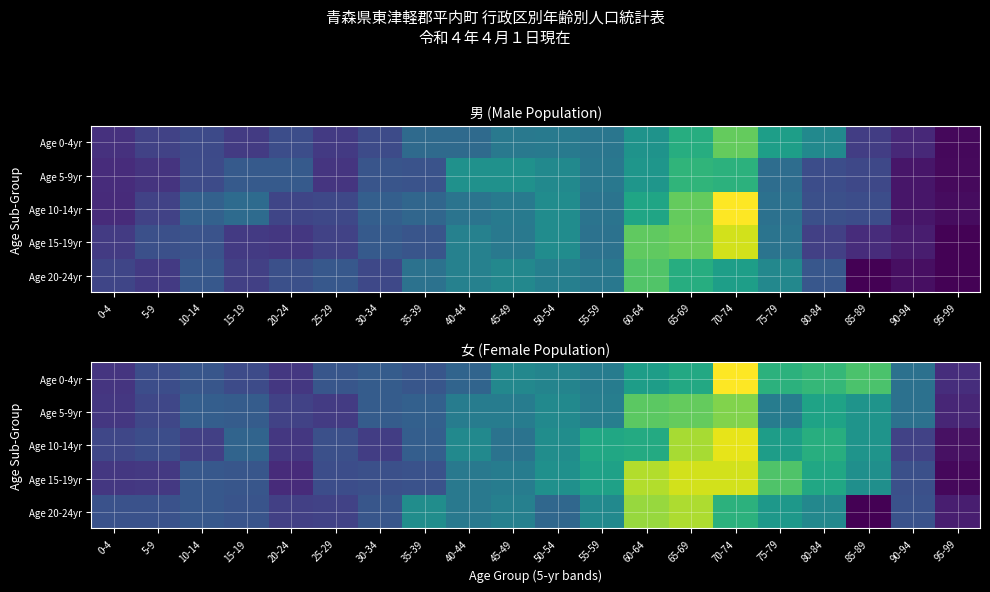

True or false: Age 15-19yr has a value of 74 at 65-69.

False